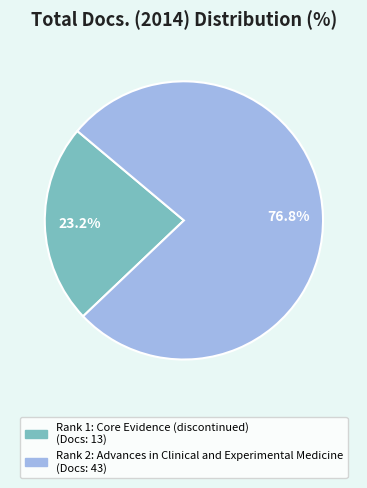

Is there a majority slice in this chart?

Yes